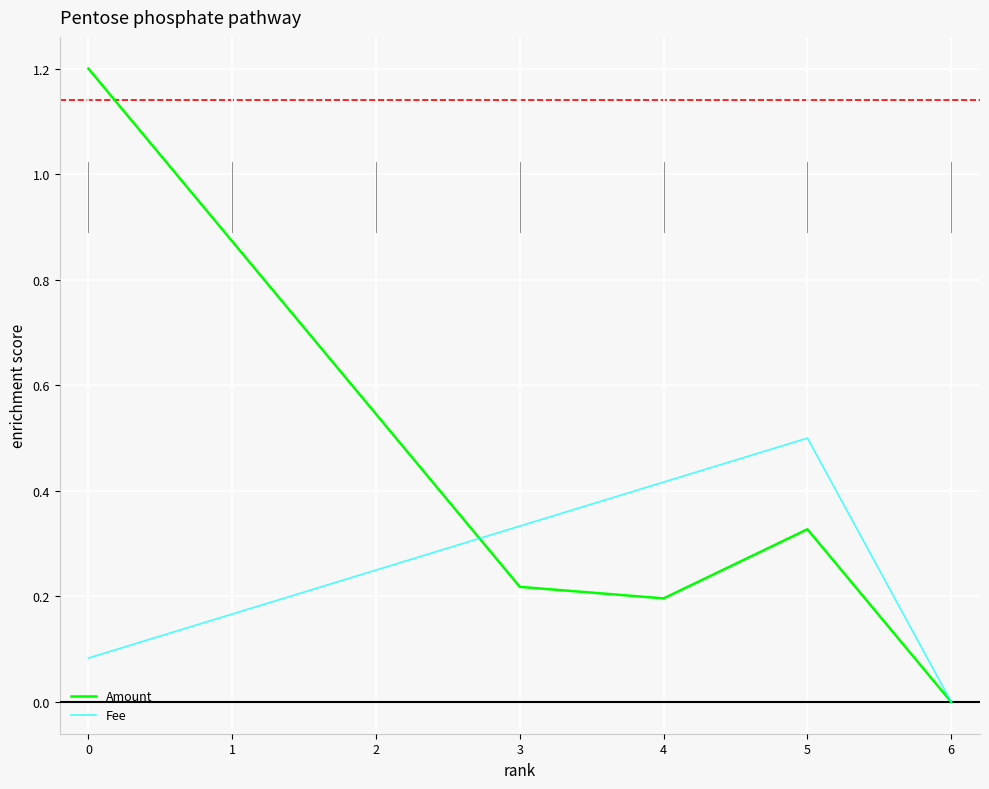

Rank the series by their average value, from highest to lowest.

Amount, Fee